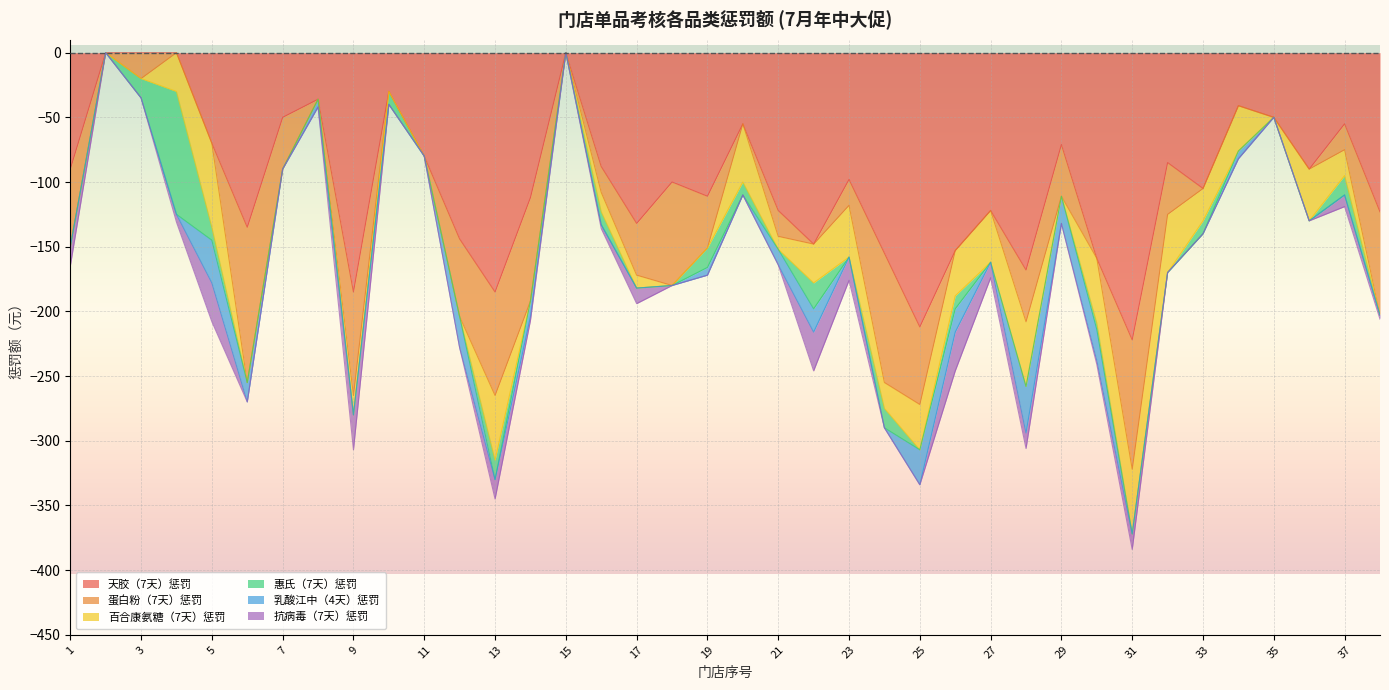

Between 34 and 37, which is larger?

34